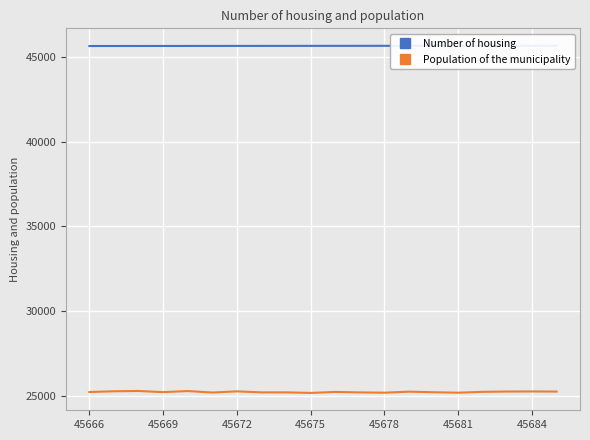

What is the difference between the maximum and minimum values in the Population of the municipality series?

114